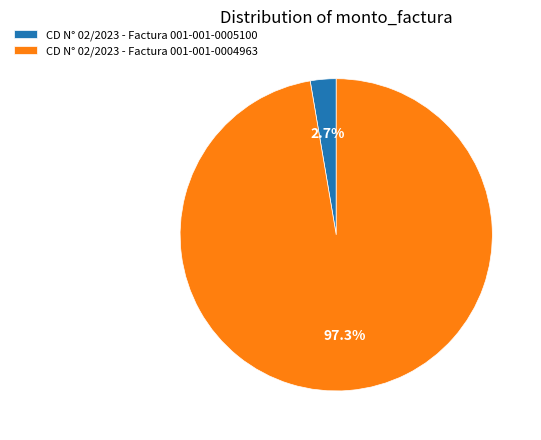

Is CD N° 02/2023 - Factura 001-001-0005100 the majority of the pie?

No